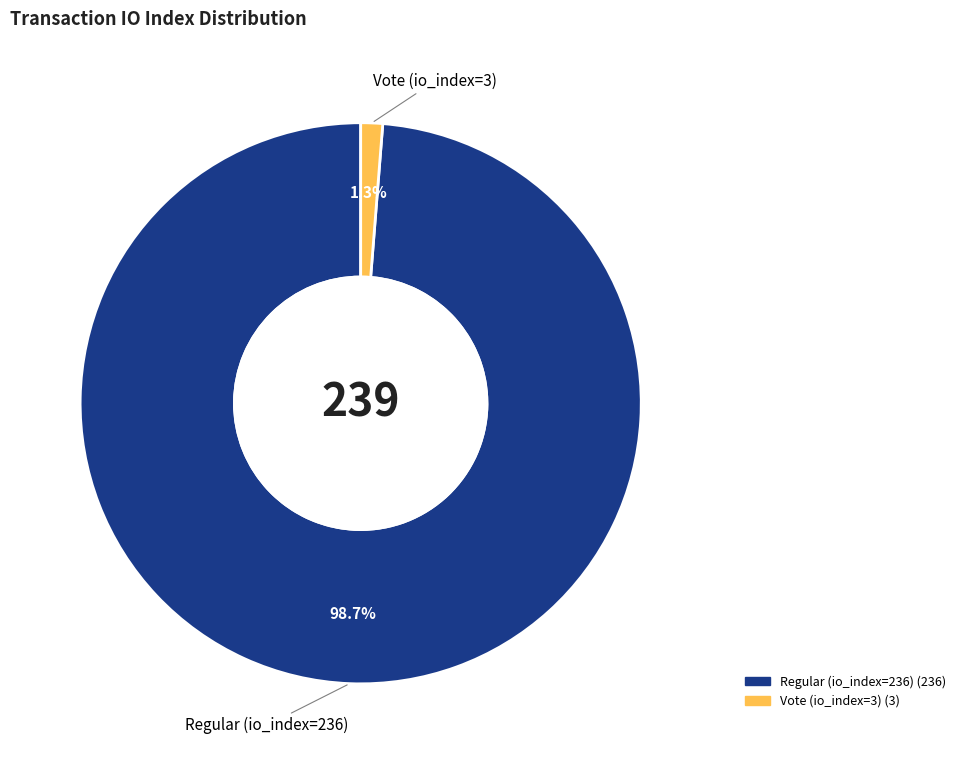

Rank the categories by value from highest to lowest.

Regular (io_index=236), Vote (io_index=3)